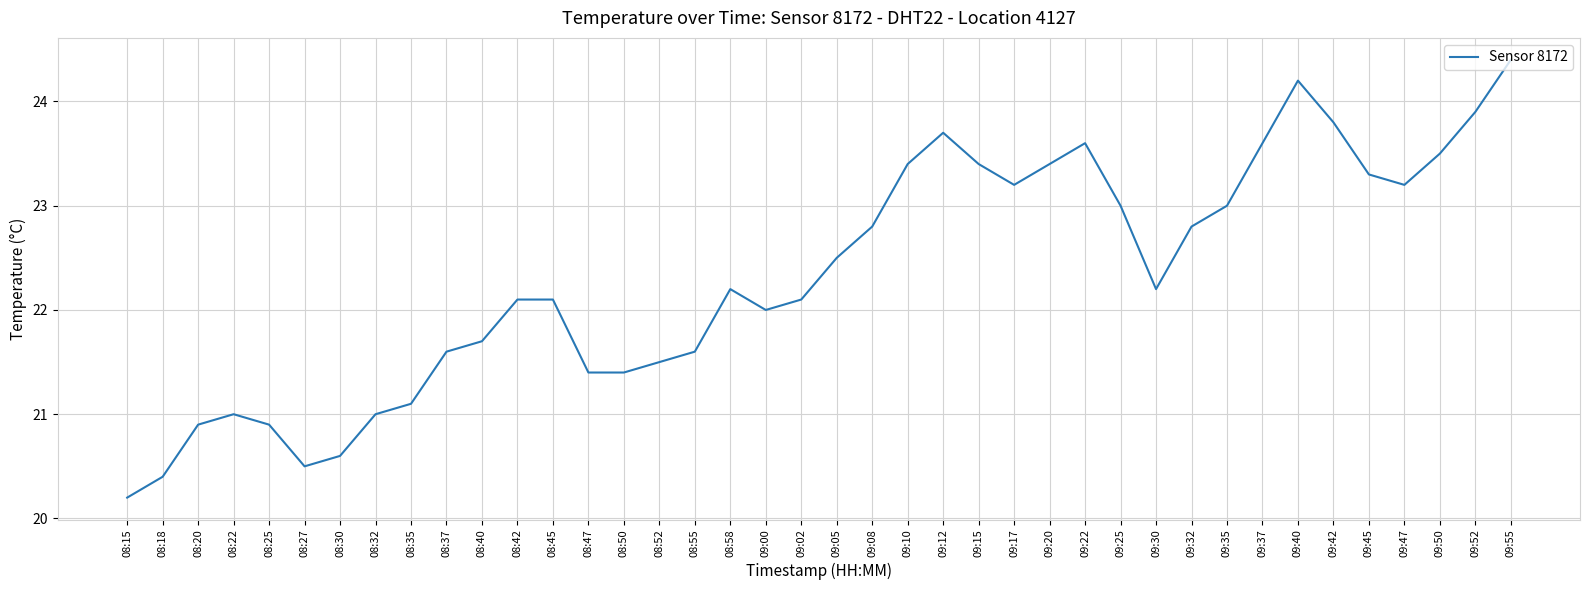

What is the ratio of the value at 09:50 to the value at 08:25?

1.1